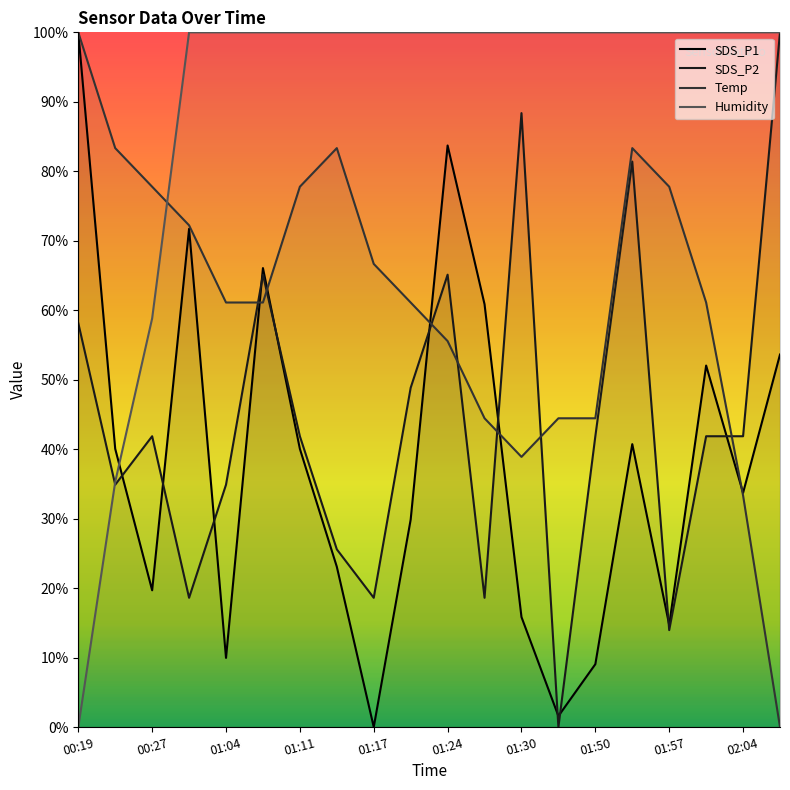

What is the value of the Temp point at the 19th from the left?

33.3